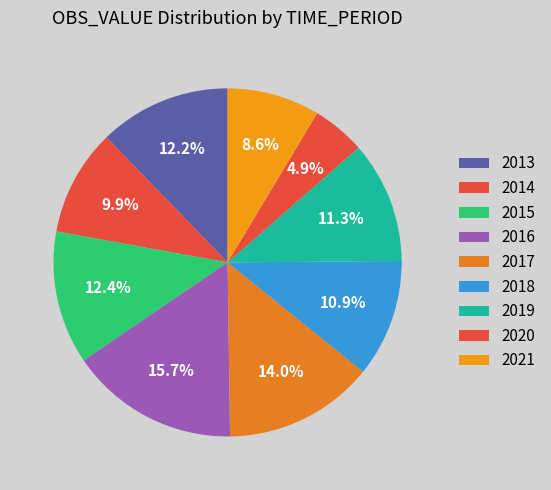

Between 2014 and 2017, which is larger?

2017